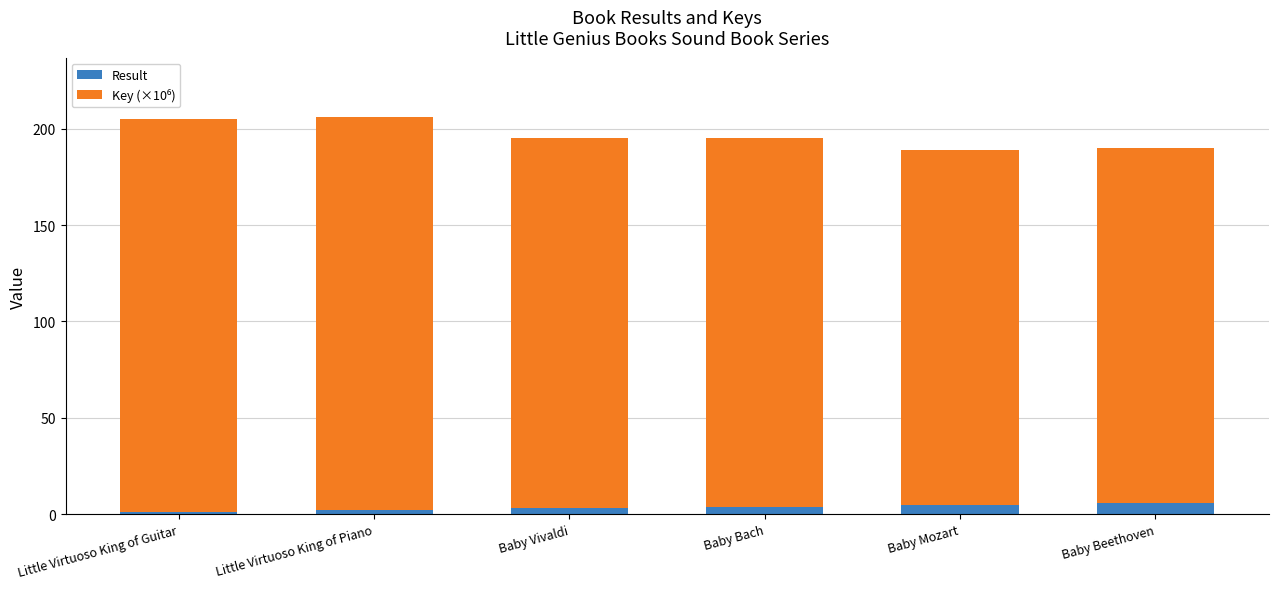

What is the total value across all series at Little Virtuoso King of Piano?

205.9